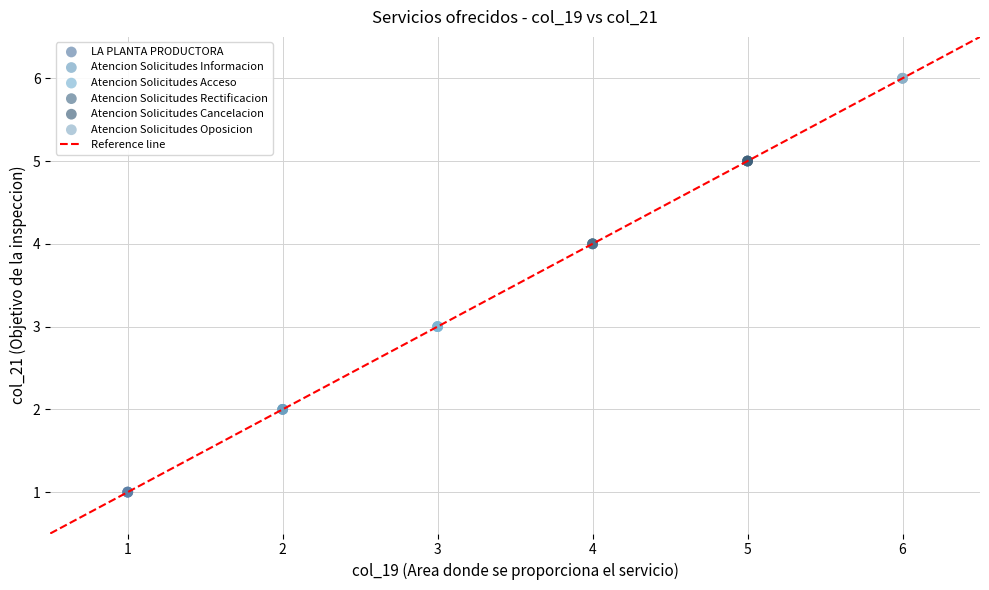

Which series reaches the maximum Y coordinate?

Atencion Solicitudes Oposicion